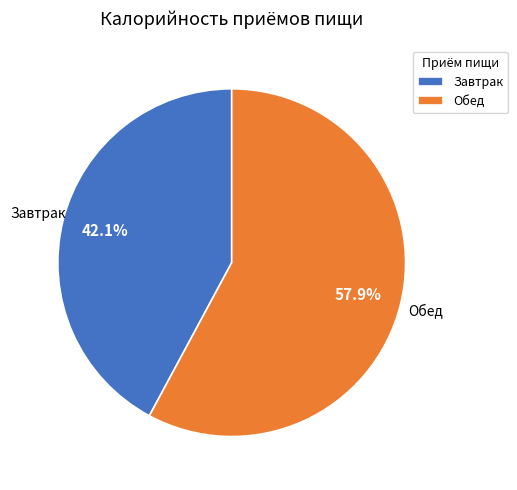

How many slices are in this pie chart?

2